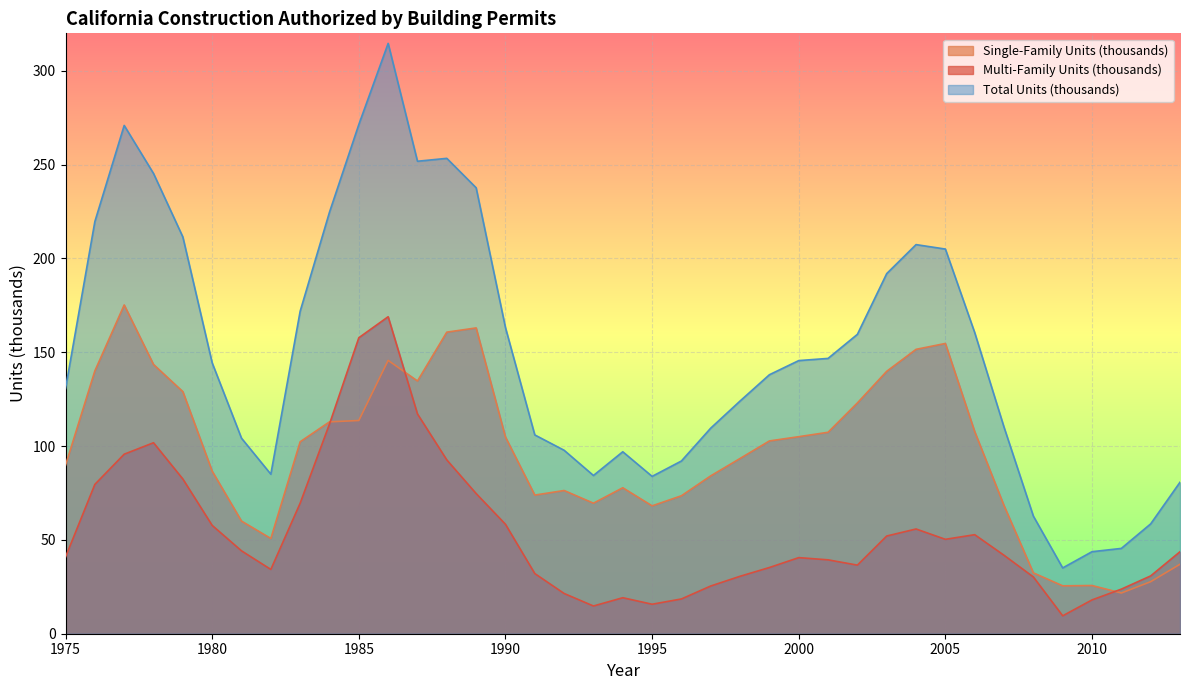

What is the sum of the Single-Family Units (thousands) values at 2008 and 1994?

110.2